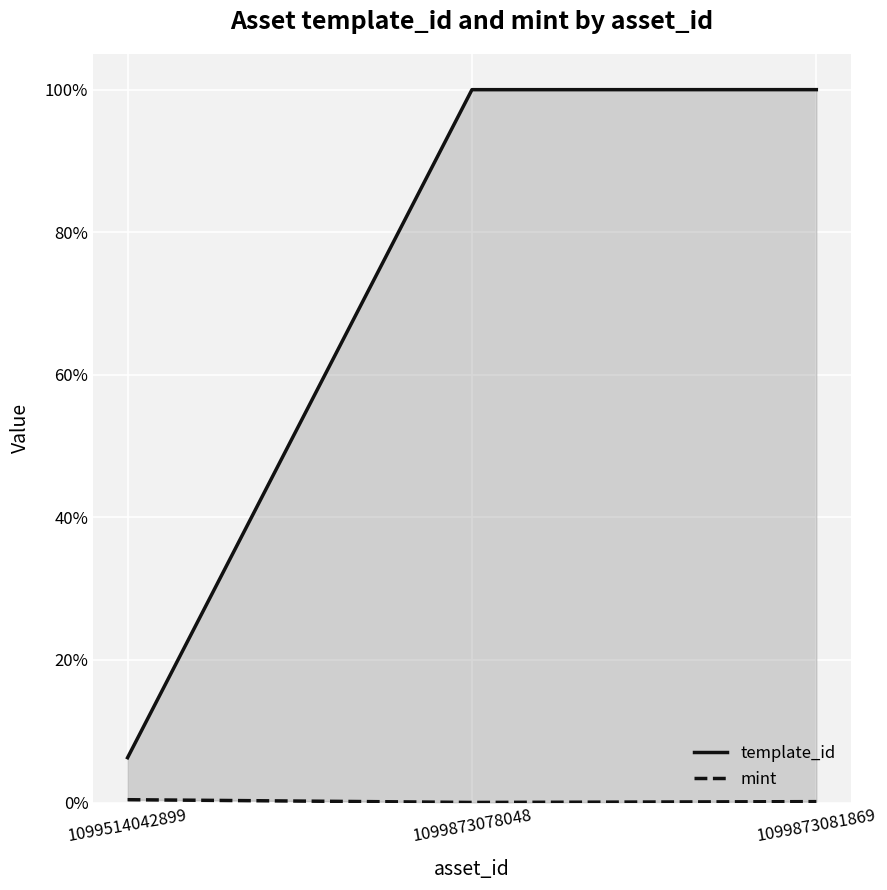

The mint series shows 0.0 at 1099873081869. True or false?

False